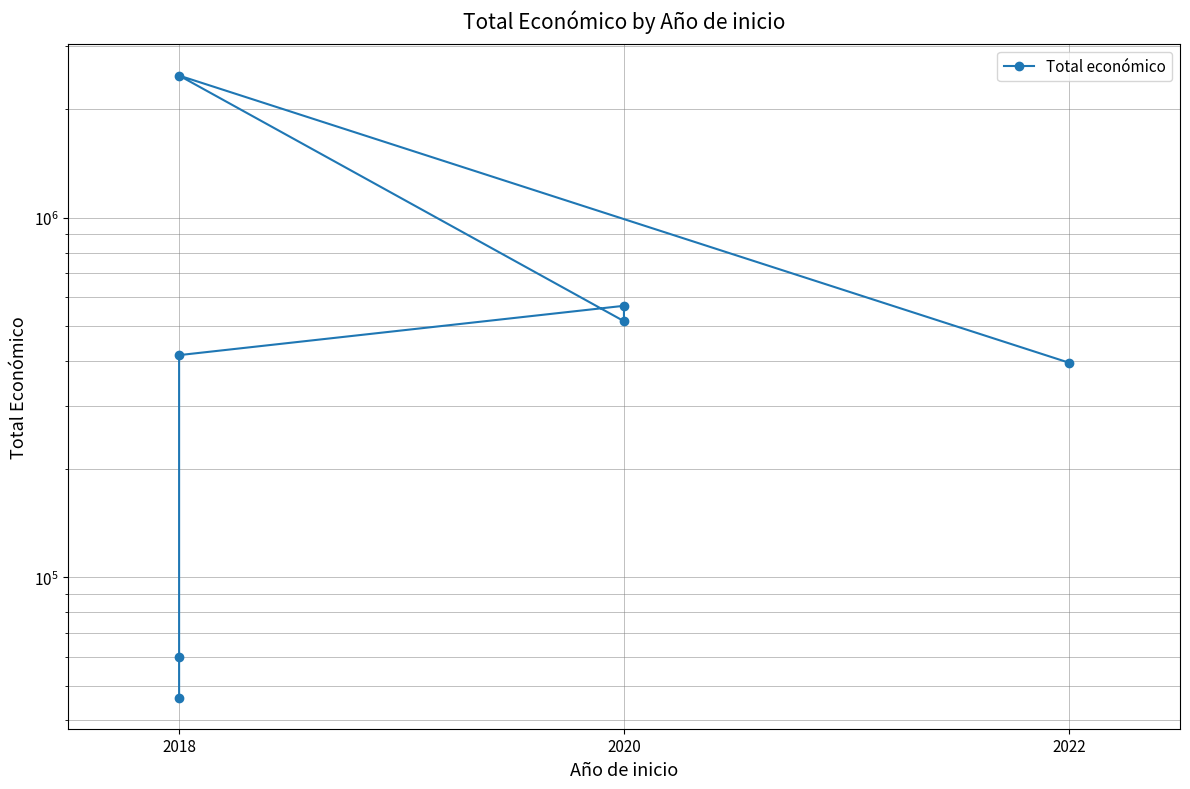

Count the number of categories in the chart.

7